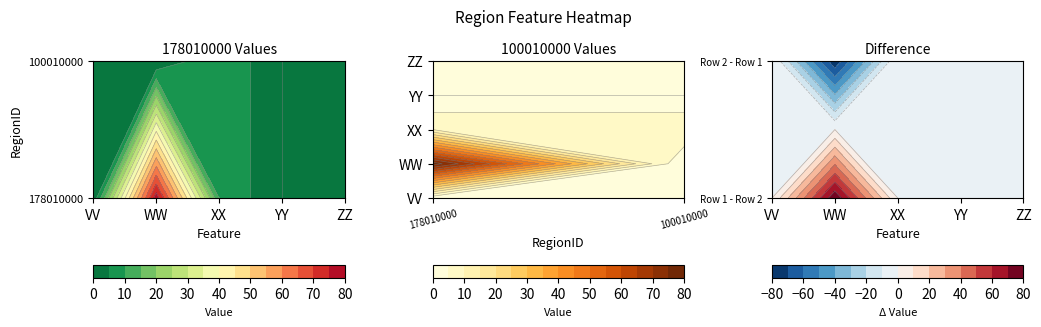

How many data points in 178010000 are above 1?

2